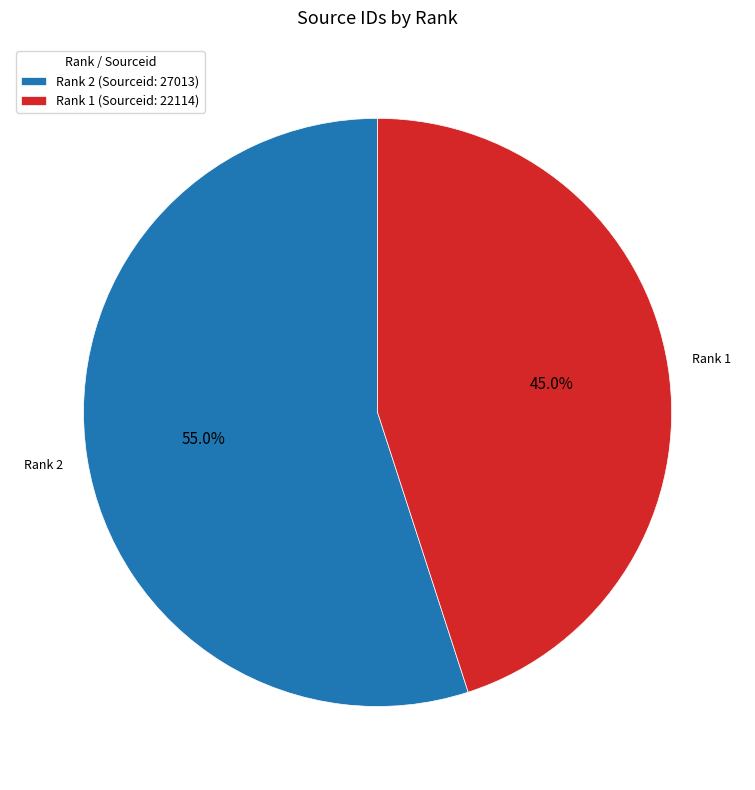

How many segments does this pie chart have?

2